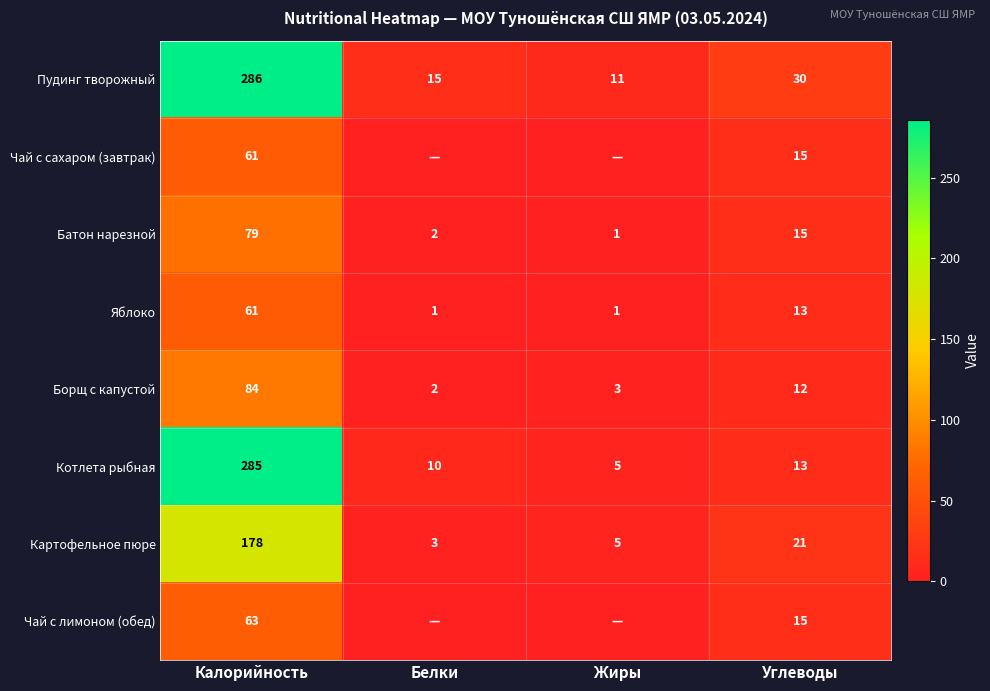

What is the difference between the maximum and minimum values in the Пудинг творожный series?

275